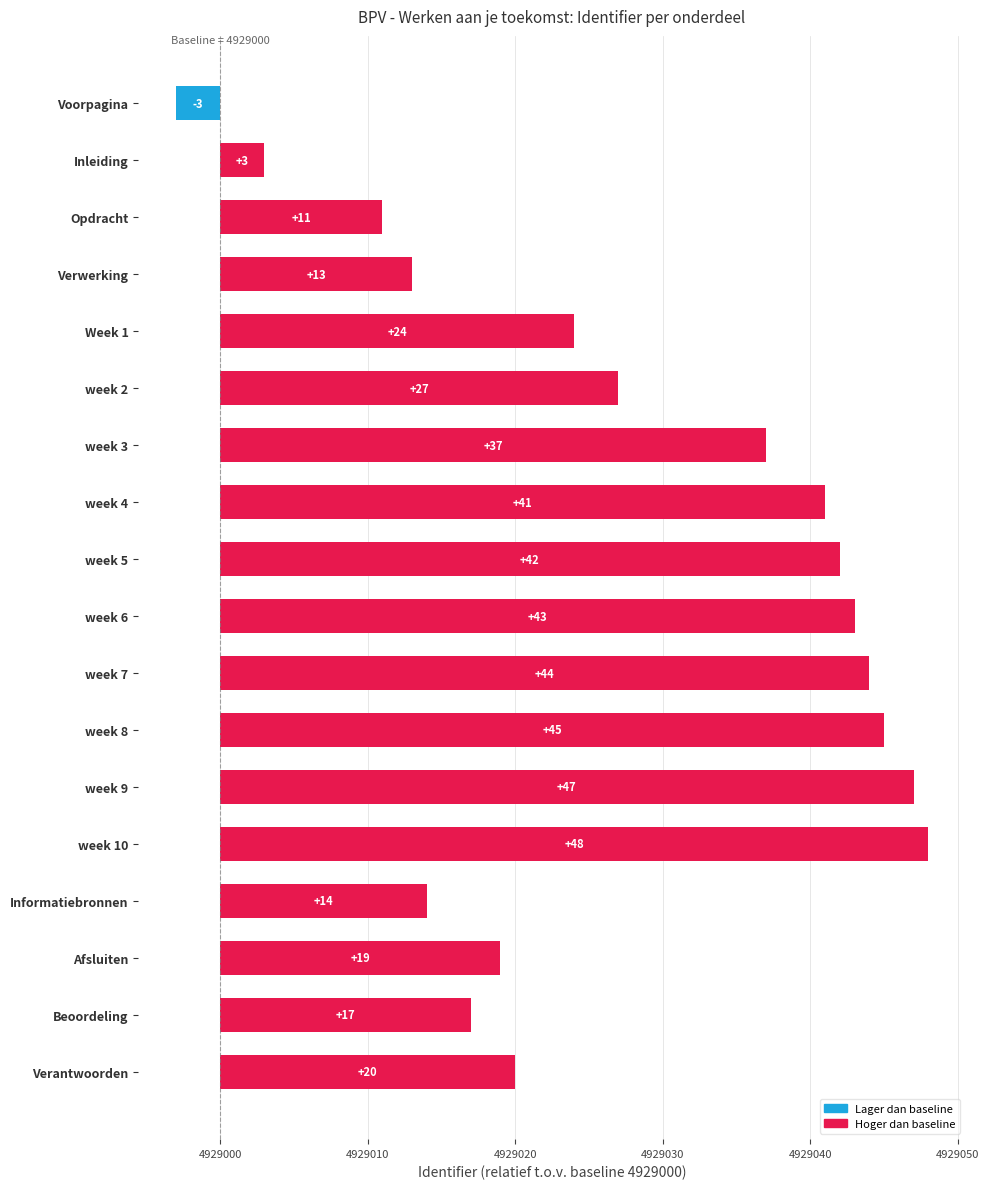

What is the sum of the values at week 7 and week 9?

91